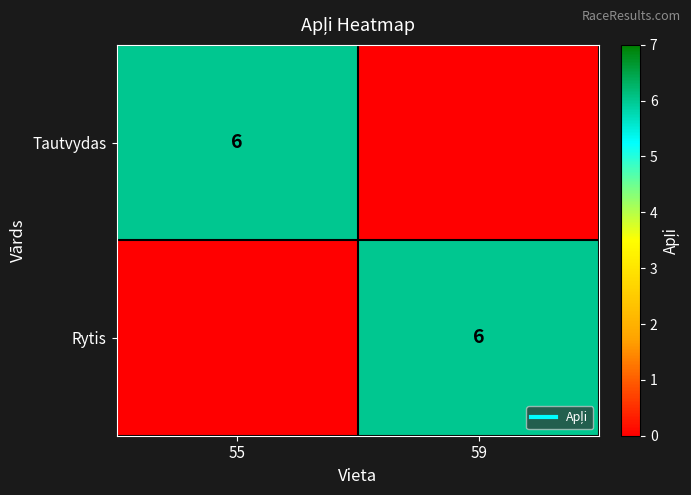

Count the Rytis values in the range 0 to 6.

2